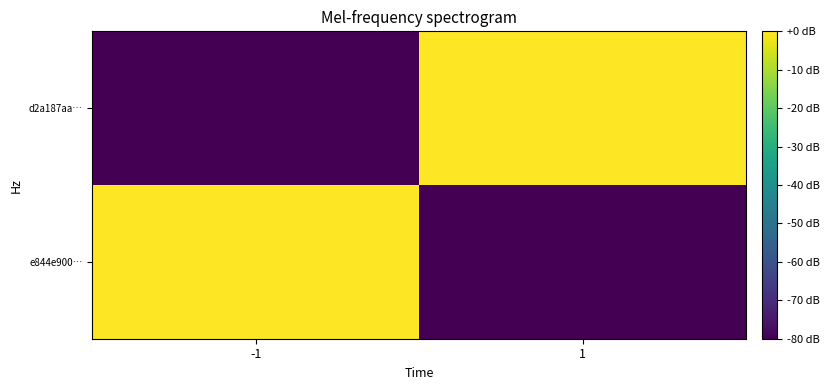

Which series has the largest total across all categories?

e844e900…